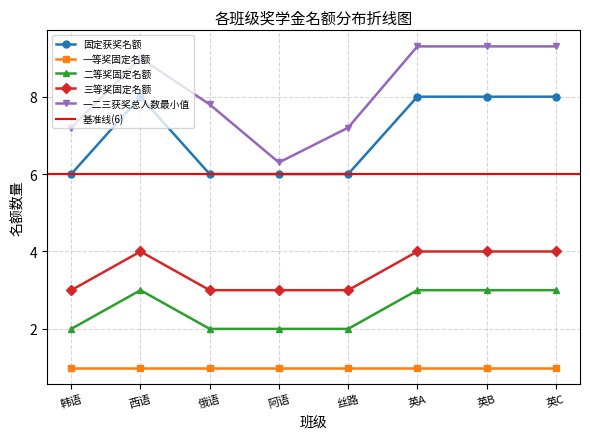

What is the sum of the 三等奖固定名额 values at 阿语 and 韩语?

6.0